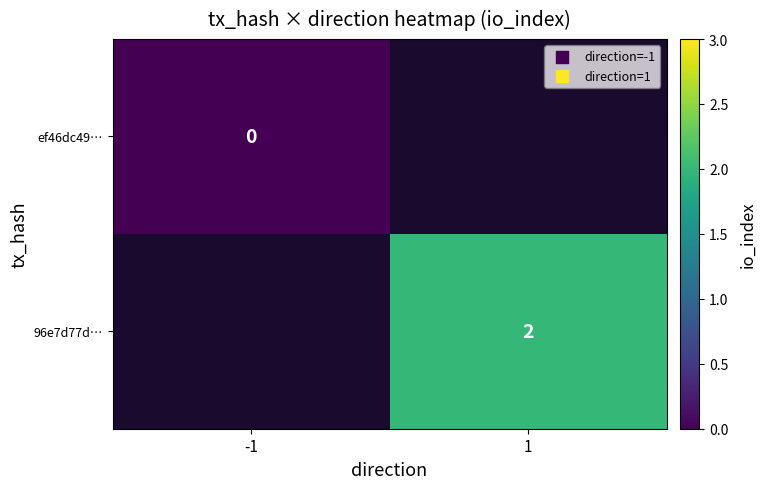

The ef46dc49… series shows 0.0 at -1. True or false?

True